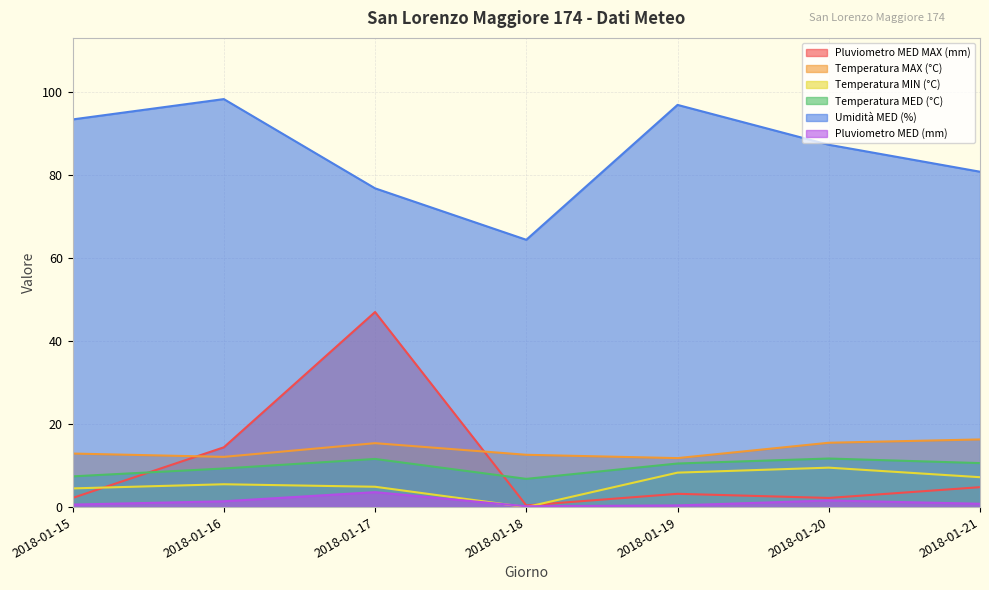

Which label corresponds to the smallest value in the chart?

2018-01-18